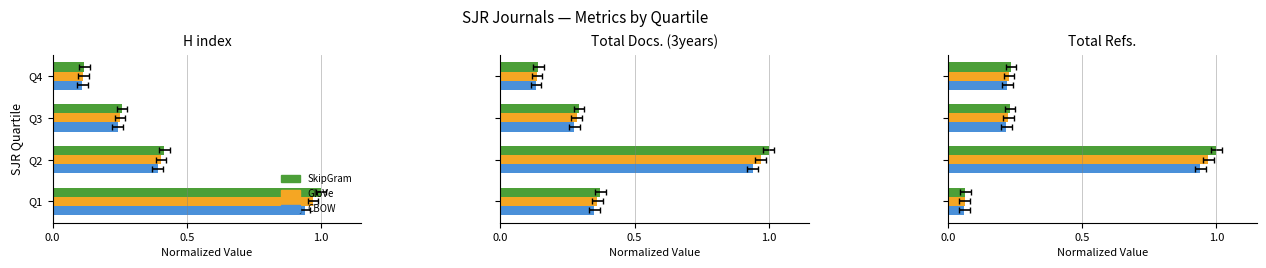

What is the difference between the maximum and minimum values in the SkipGram series?

0.9